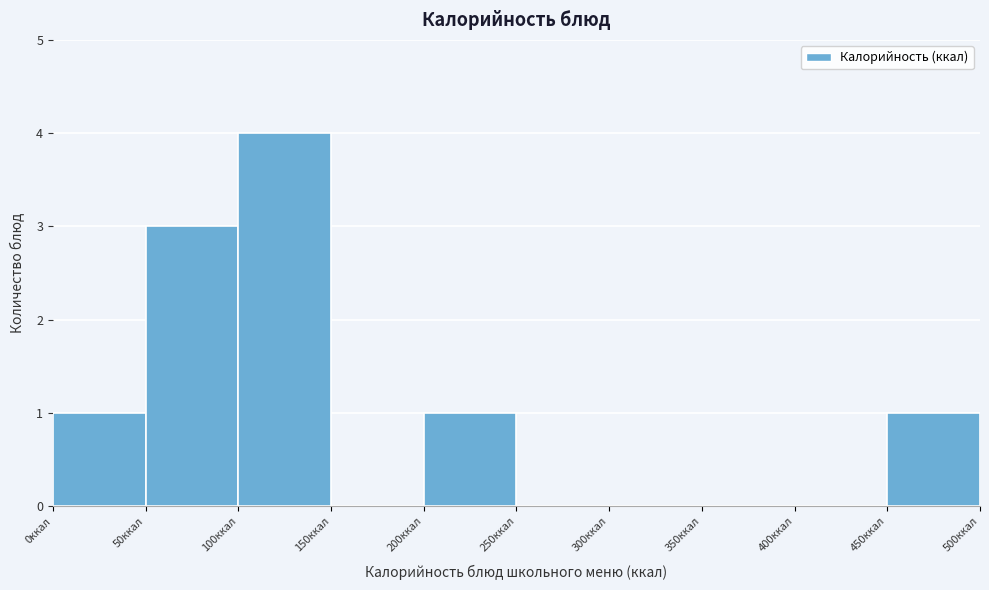

How tall is the bar that spans 100 to 150 on the x-axis? The values are not printed on the chart, so give them approximately, as read against the axis.

4